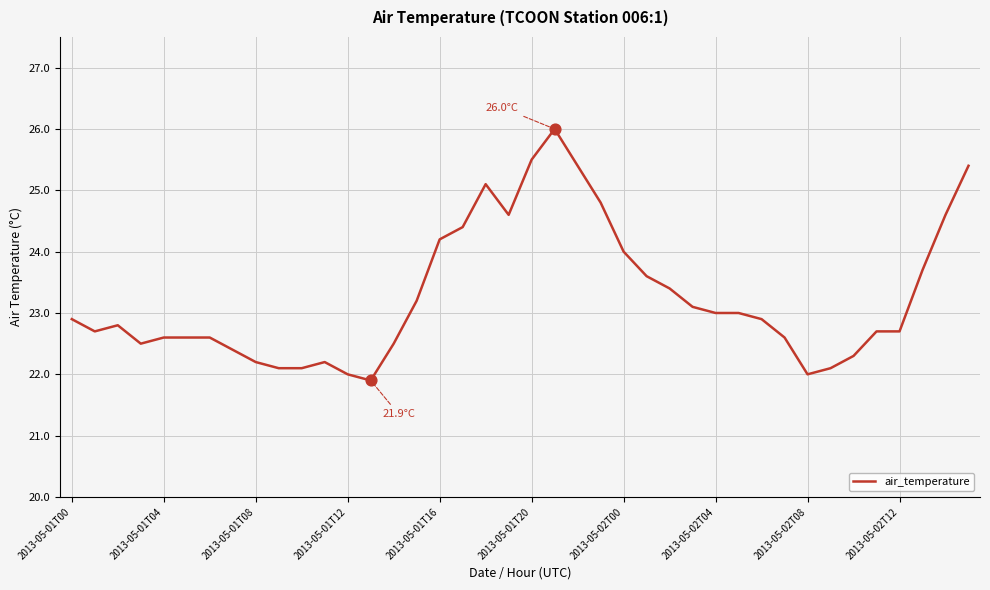

What is the maximum value shown in the chart?

26.0